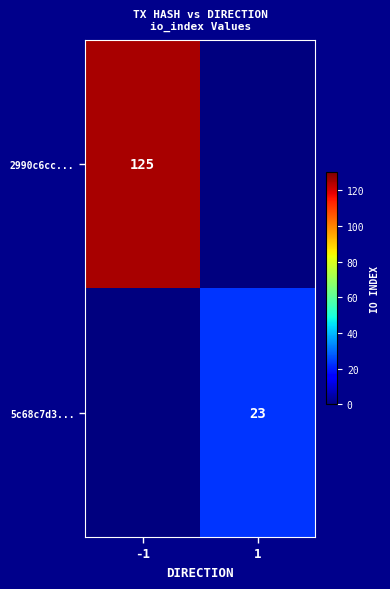

The value of 5c68c7d3... at 1 is 9. True or false?

False